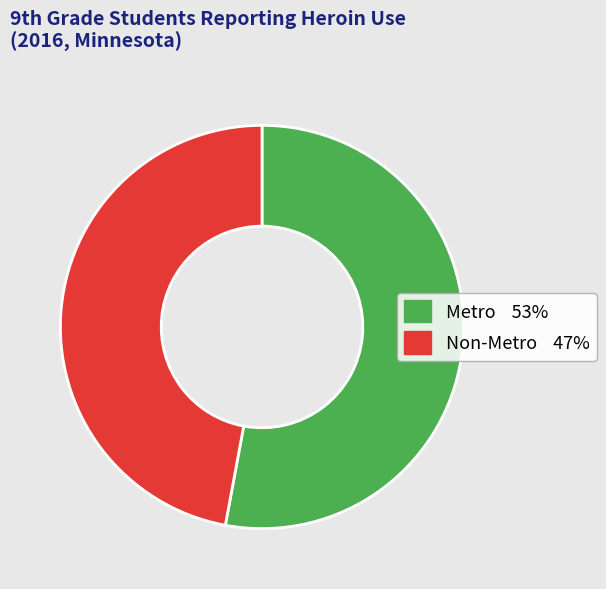

Which has a higher value, Non-Metro or Metro?

Metro